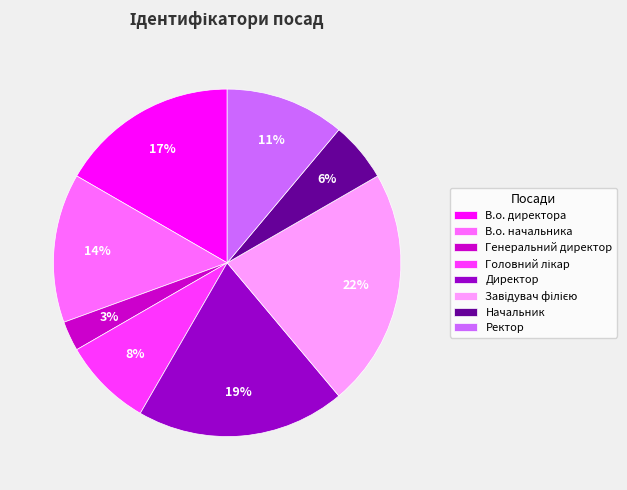

To the nearest percent, what portion does Ректор represent?

11%